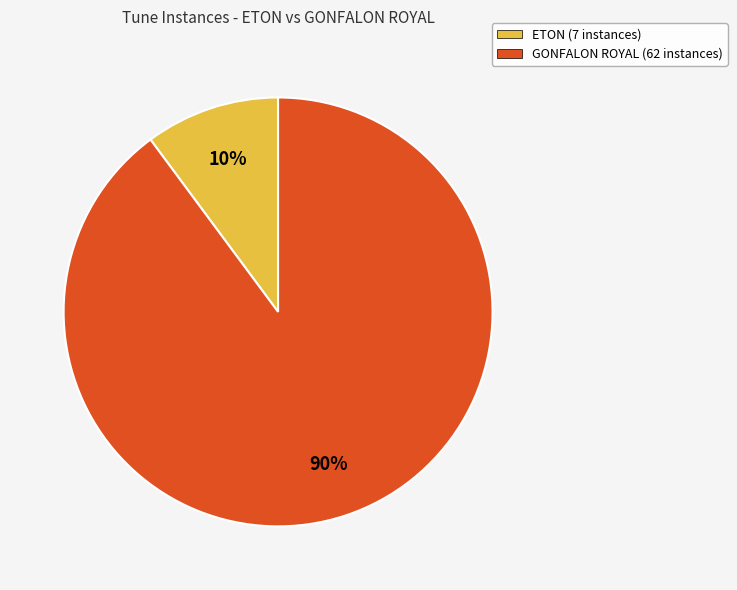

Which slice is the smallest?

ETON